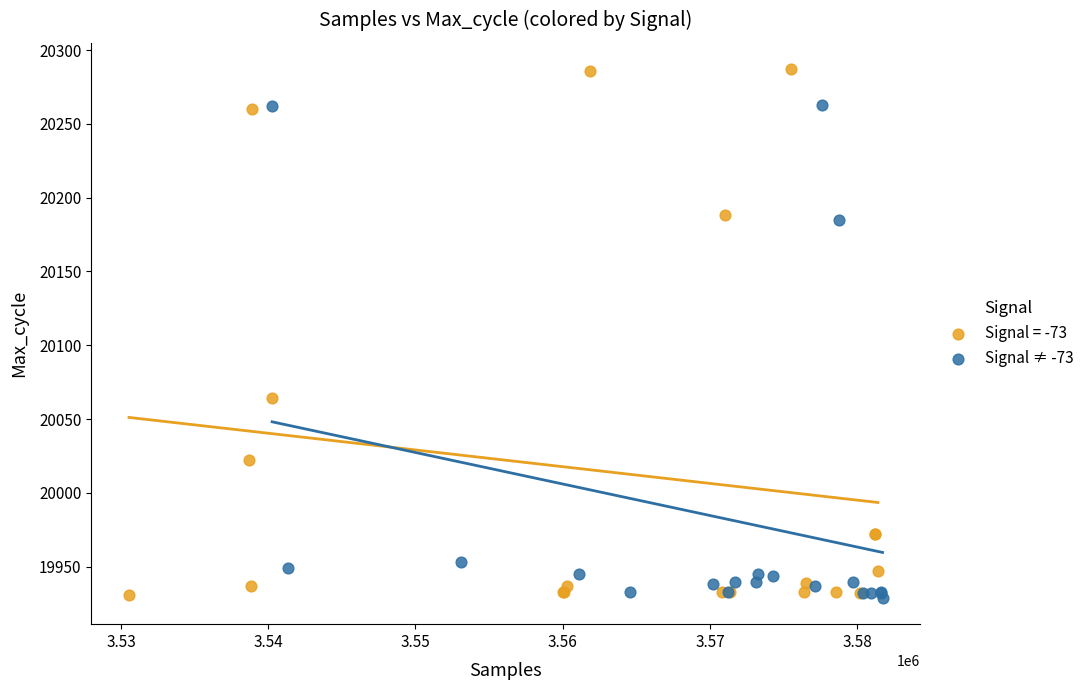

Which series has the widest spread of Y values?

Signal = -73